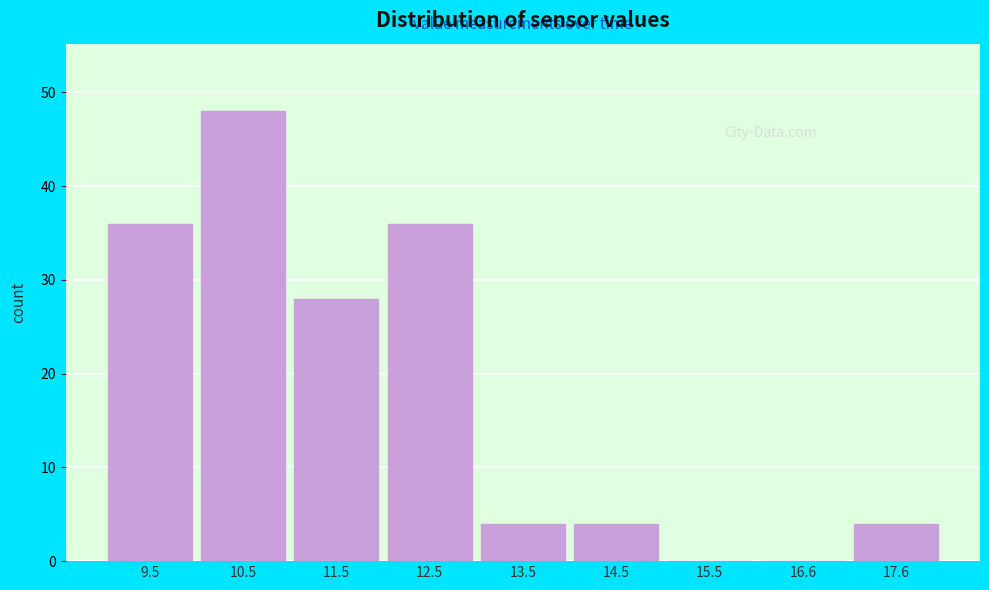

Reading left to right, extract all data points from this chart.

9.5=36	10.5=48	11.5=28	12.5=36	13.5=4	14.5=4	15.5=0	16.6=0	17.6=4